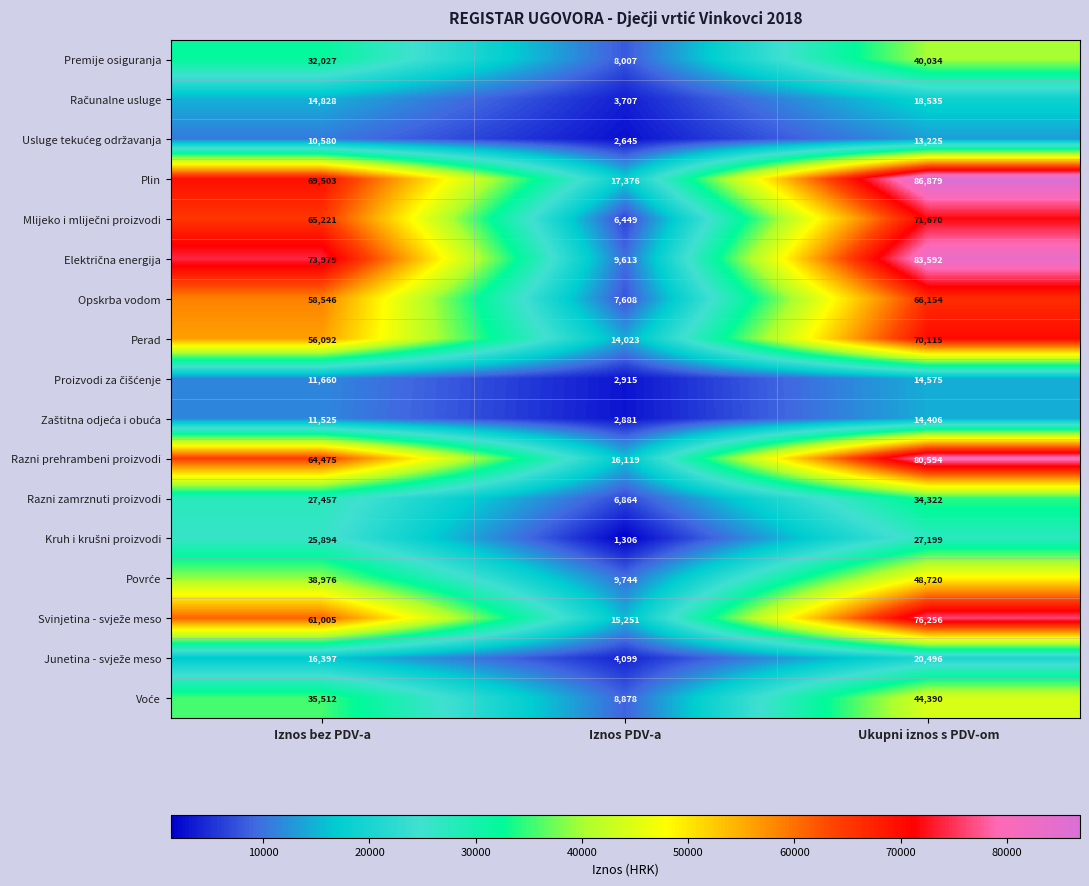

Read the Perad value at Ukupni iznos s PDV-om, to the nearest 50.

70100